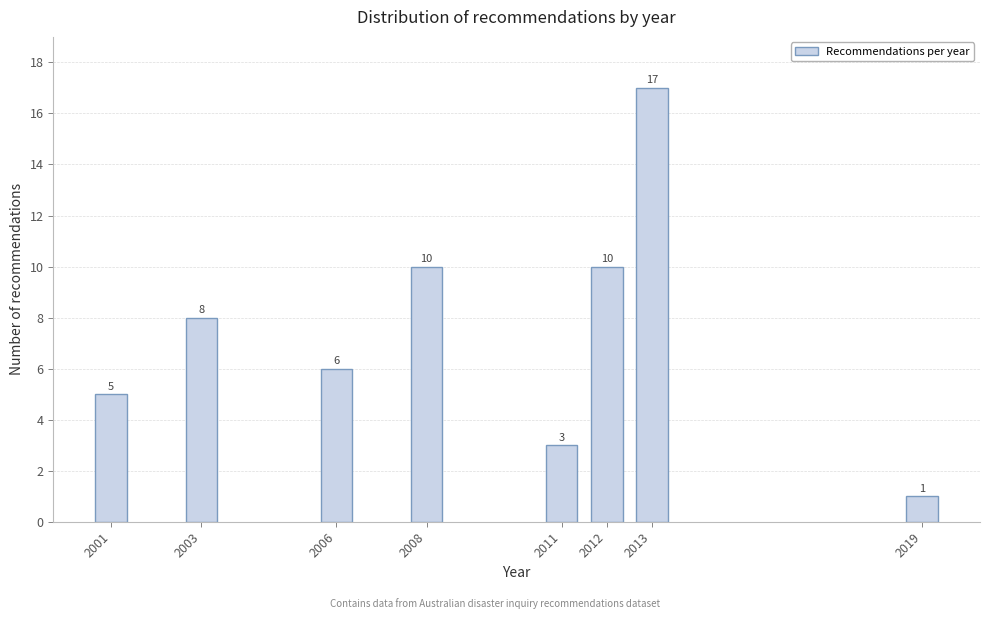

Reading left to right, transcribe all the data shown in this chart.

5	8	6	10	3	10	17	1